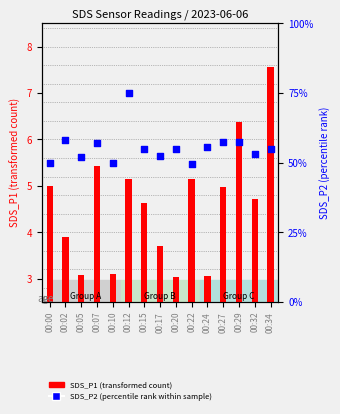

At how many categories does at least one series exceed 4?

9